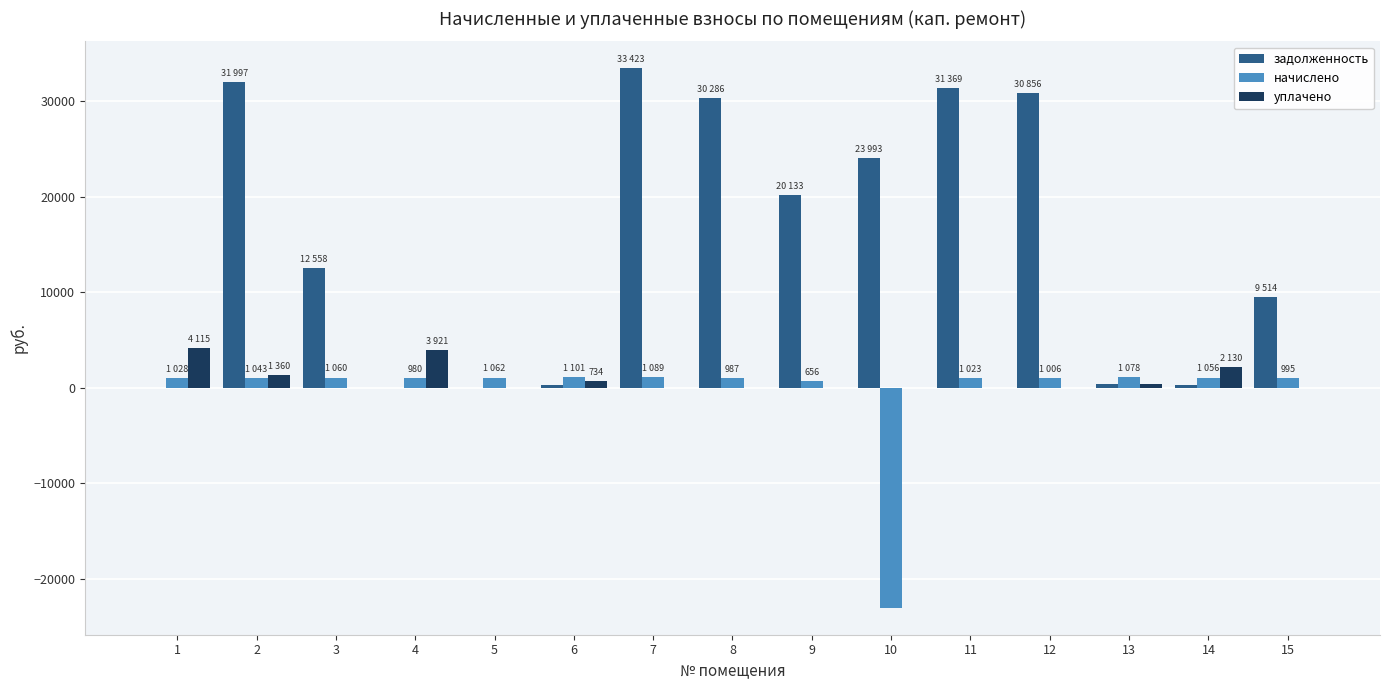

Between 3 and 8, which series saw the biggest shift?

задолженность